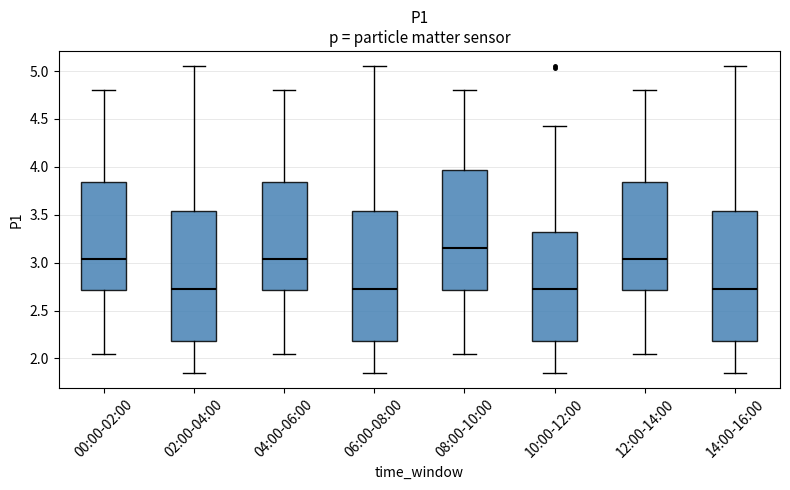

Where does the median line of the box for 08:00-10:00 sit on the y-axis? The values are not printed on the chart, so give them approximately, as read against the axis.

3.15